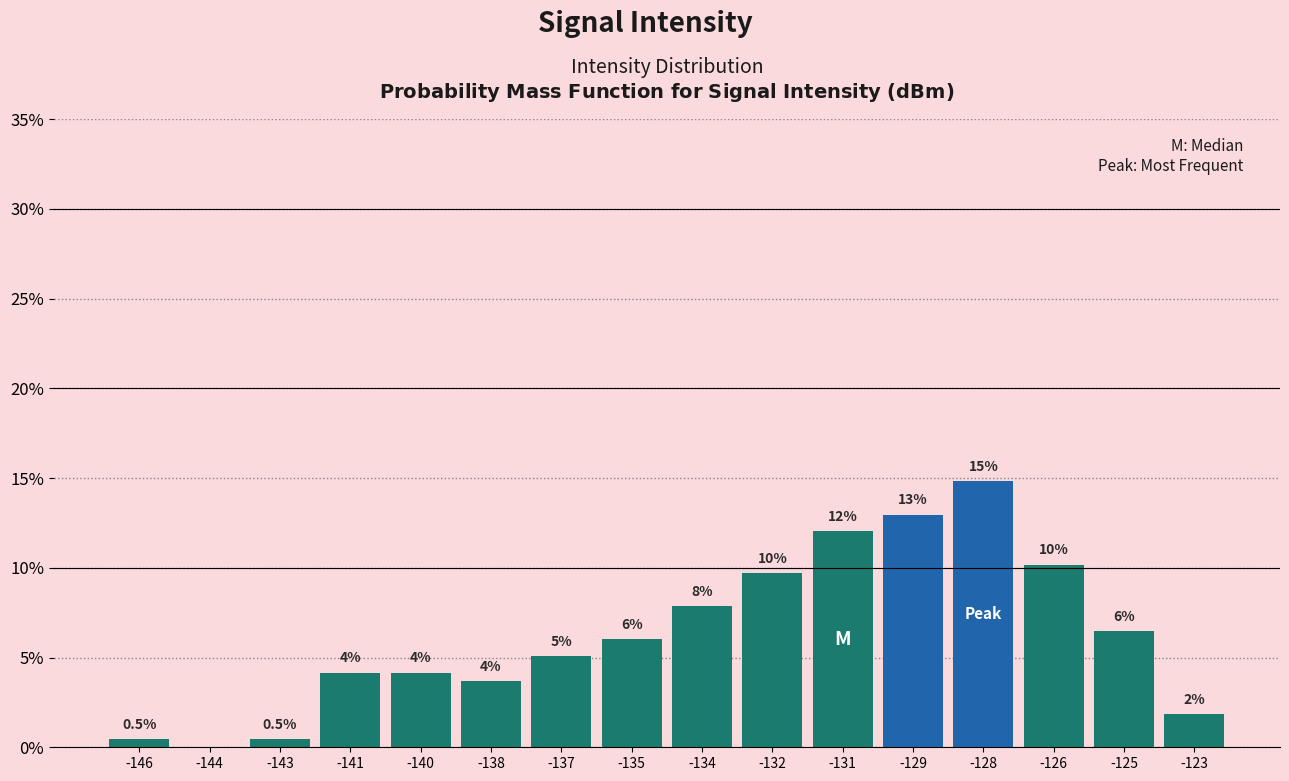

Are the bars horizontal?

No